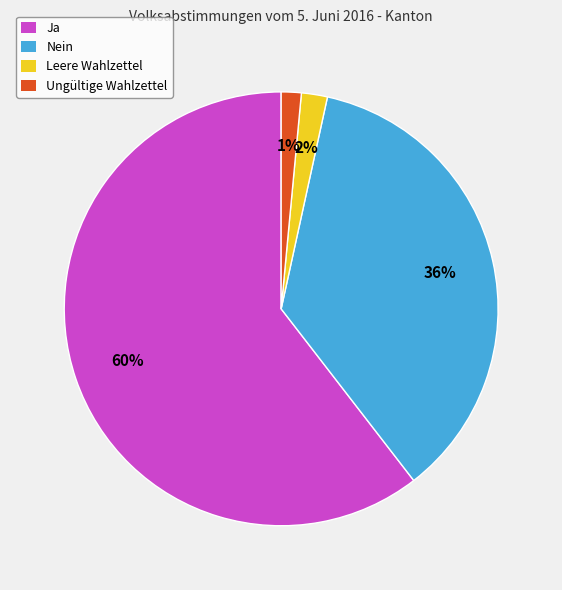

To the nearest percent, what percentage of the pie is Leere Wahlzettel?

2%